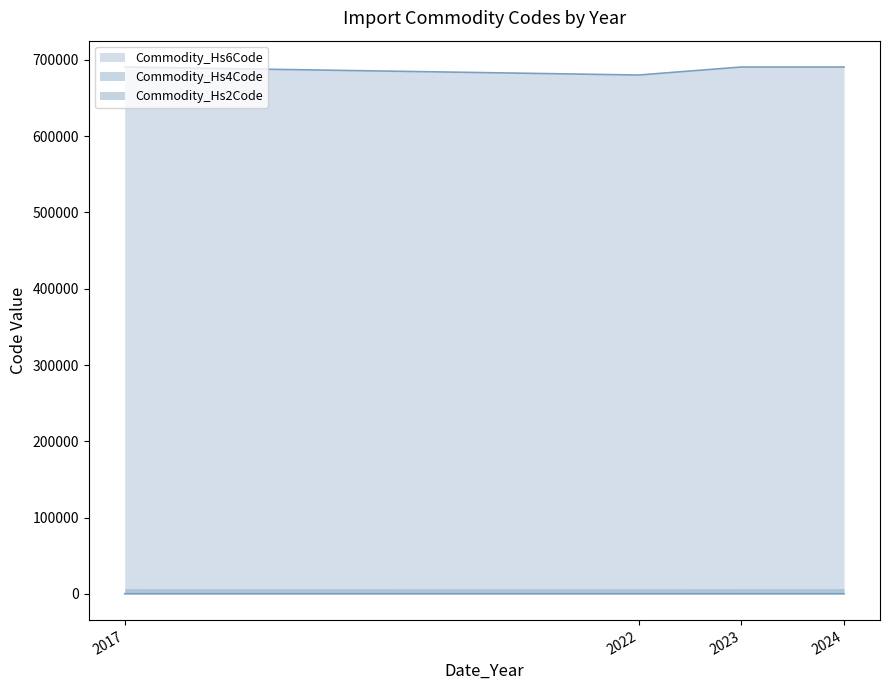

What value does the Commodity_Hs2Code series have at 2024?

69